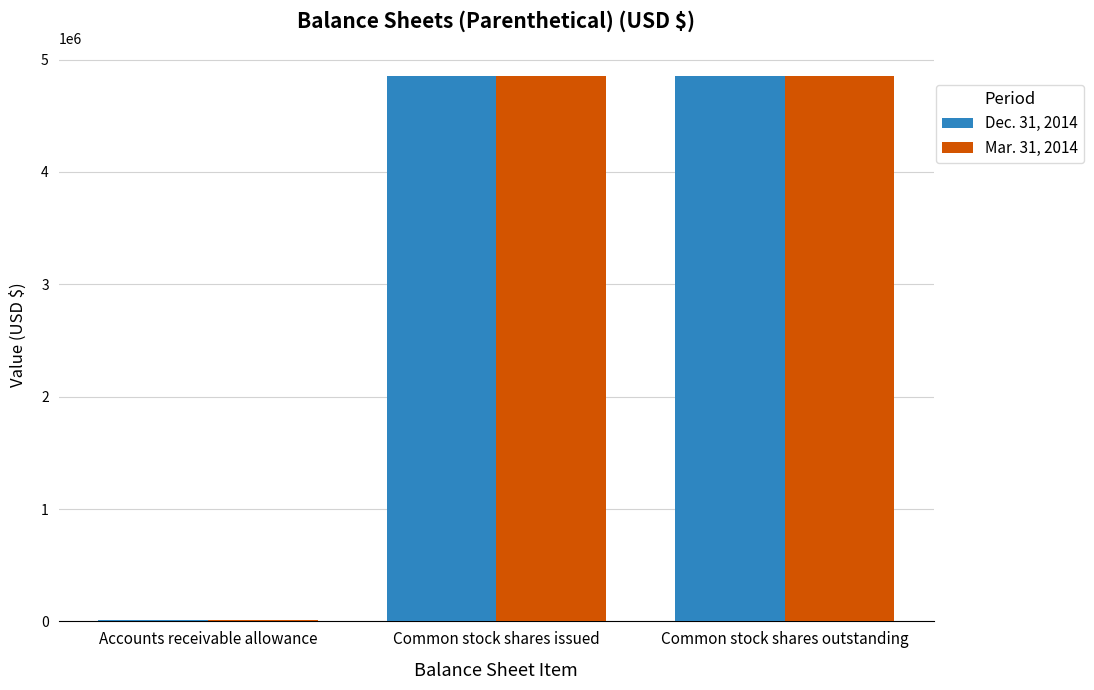

What is the total value across all series at Common stock shares outstanding?

9702086